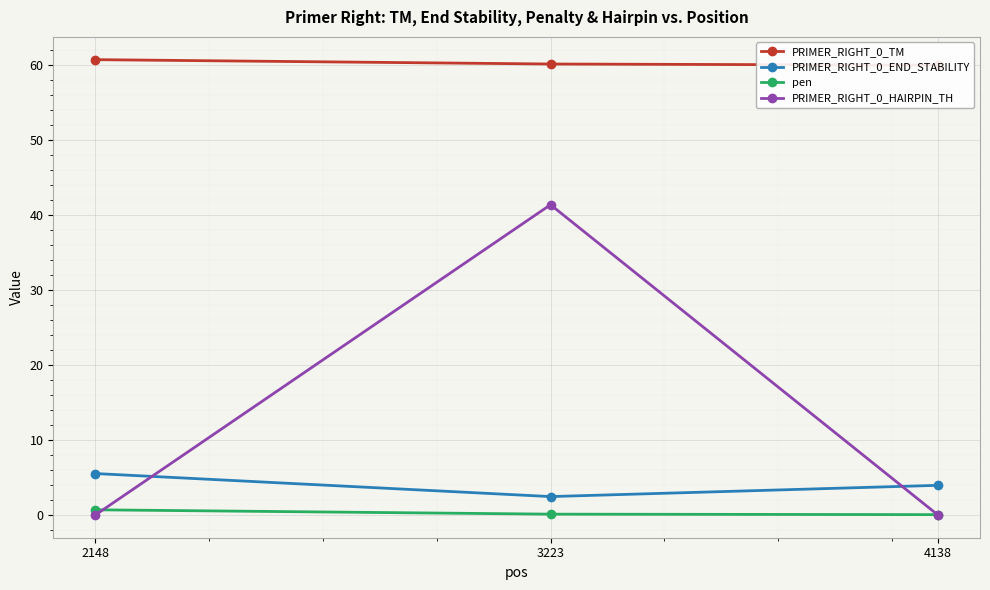

True or false: PRIMER_RIGHT_0_END_STABILITY has a value of 7.3 at 2148.

False